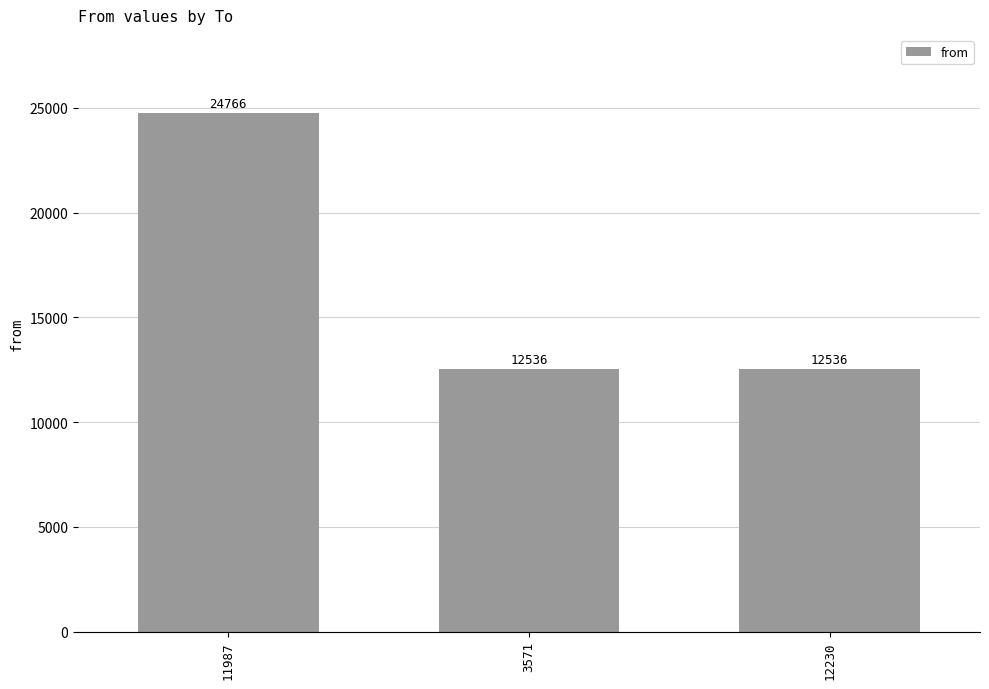

What is the maximum value shown in the chart?

24766